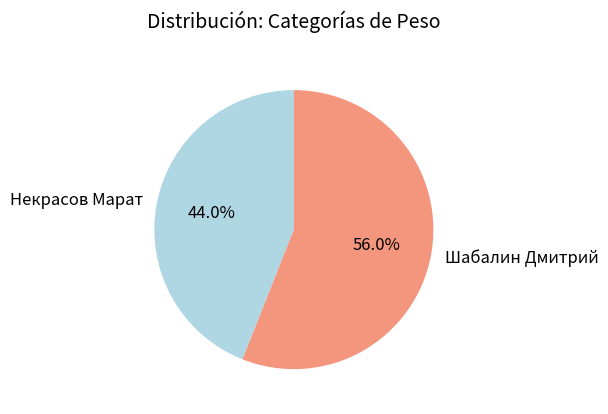

What percentage do Некрасов Марат and Шабалин Дмитрий together represent?

100.0%